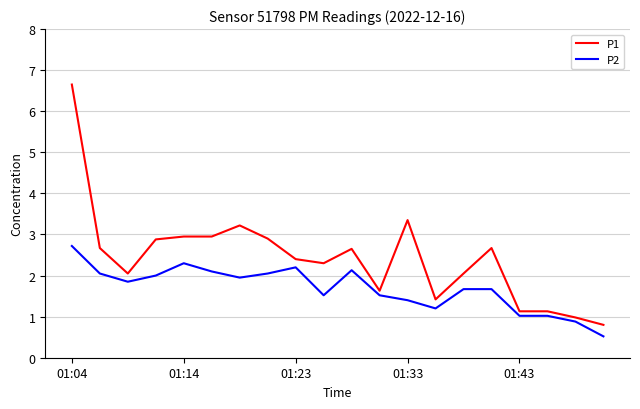

How many lines are shown in the chart?

2